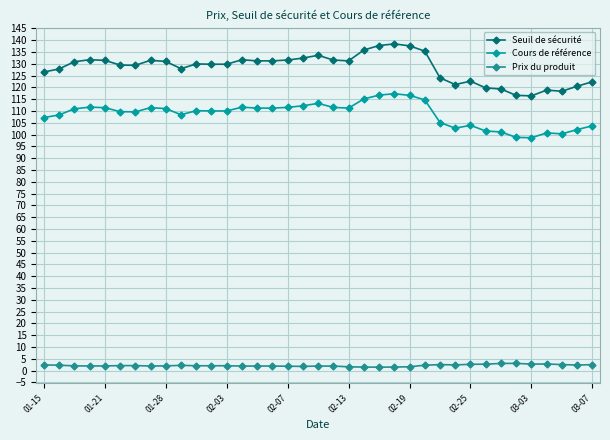

Count the number of categories in the chart.

37